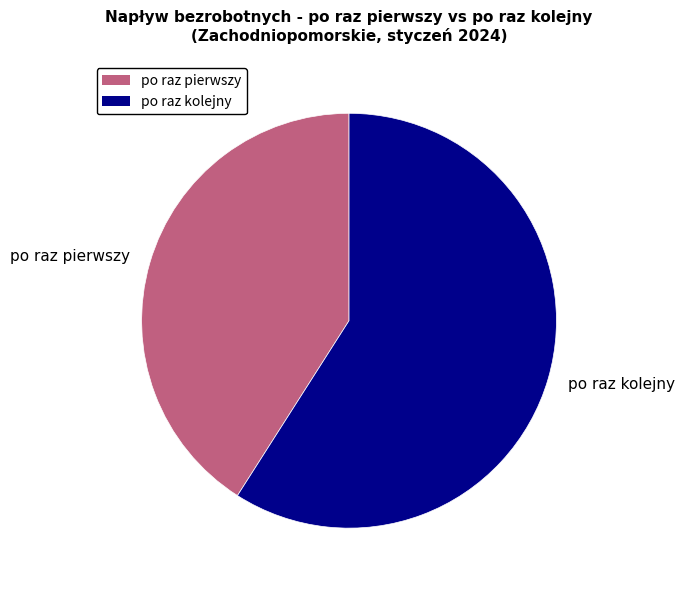

Rank the categories by value from lowest to highest.

po raz pierwszy, po raz kolejny